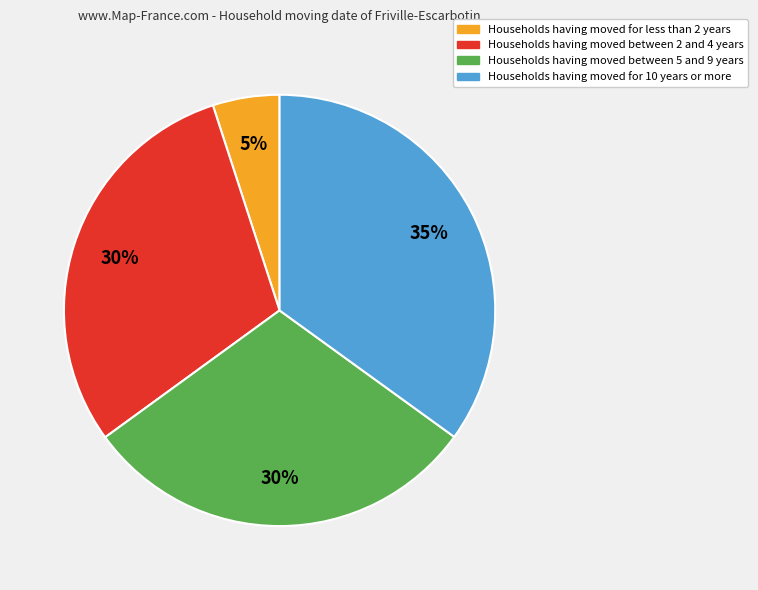

To the nearest percent, what is the average slice percentage?

25%